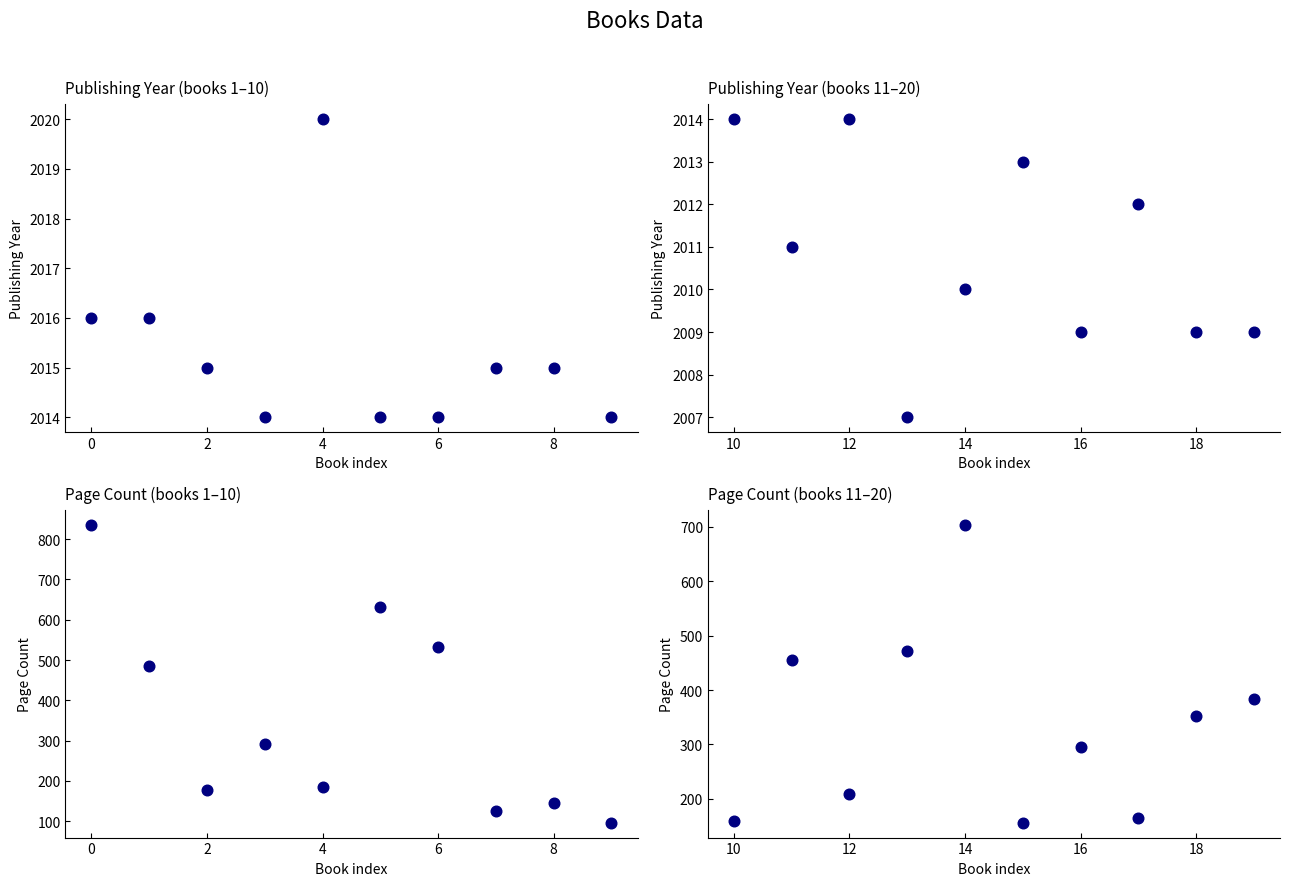

Does the chart display data point markers on the line(s)?

No